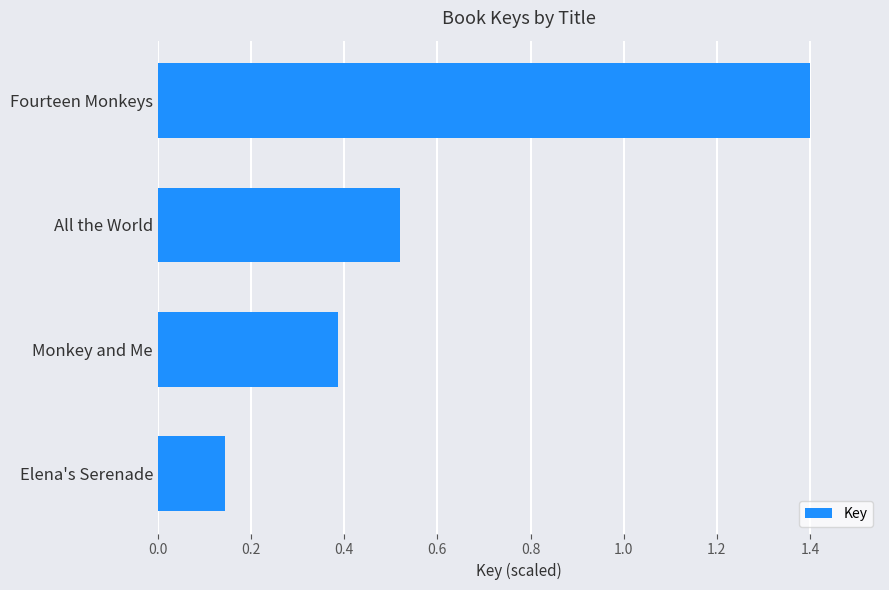

Does the chart contain any negative values?

No